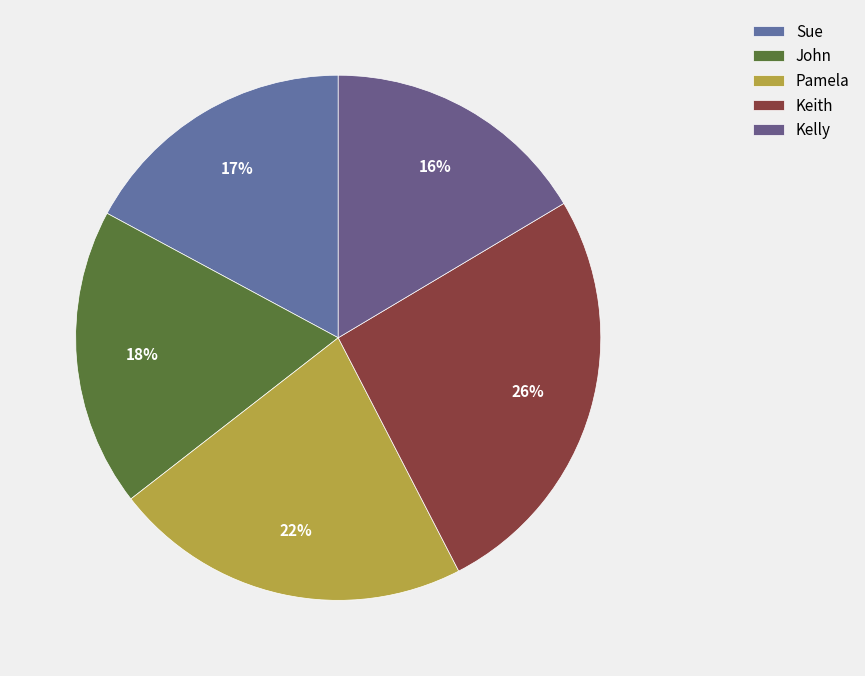

Is it true that John is 3% of the pie?

False